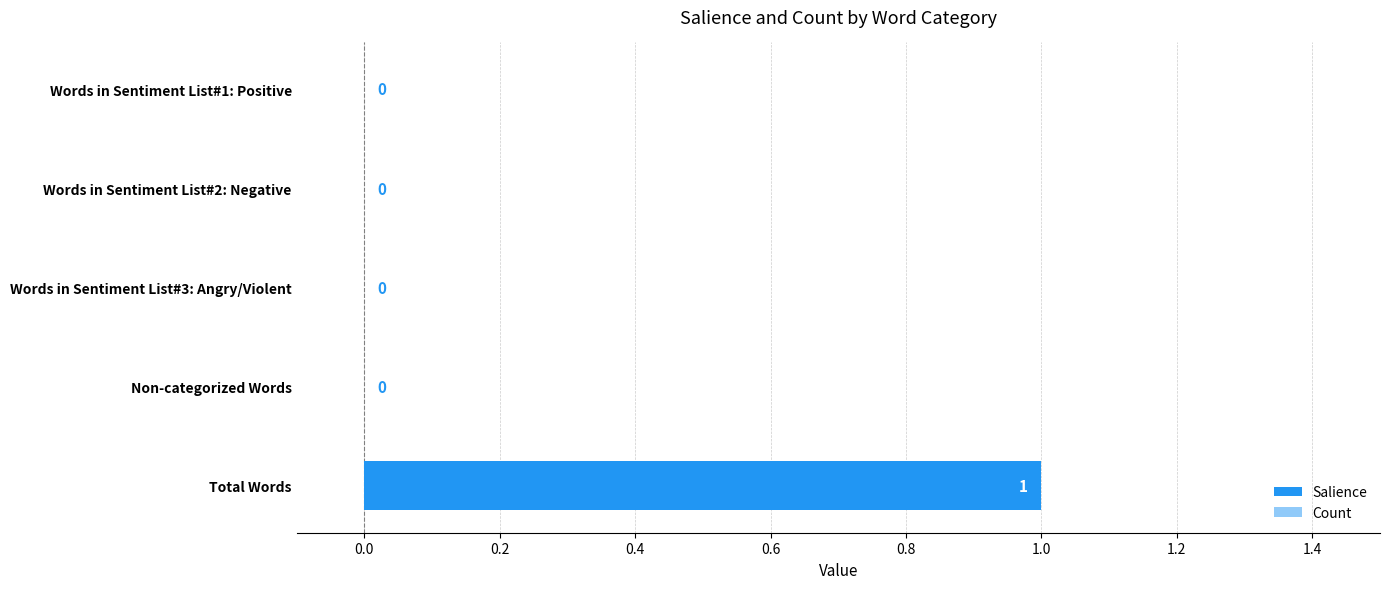

Which label corresponds to the largest value in the chart?

Total Words